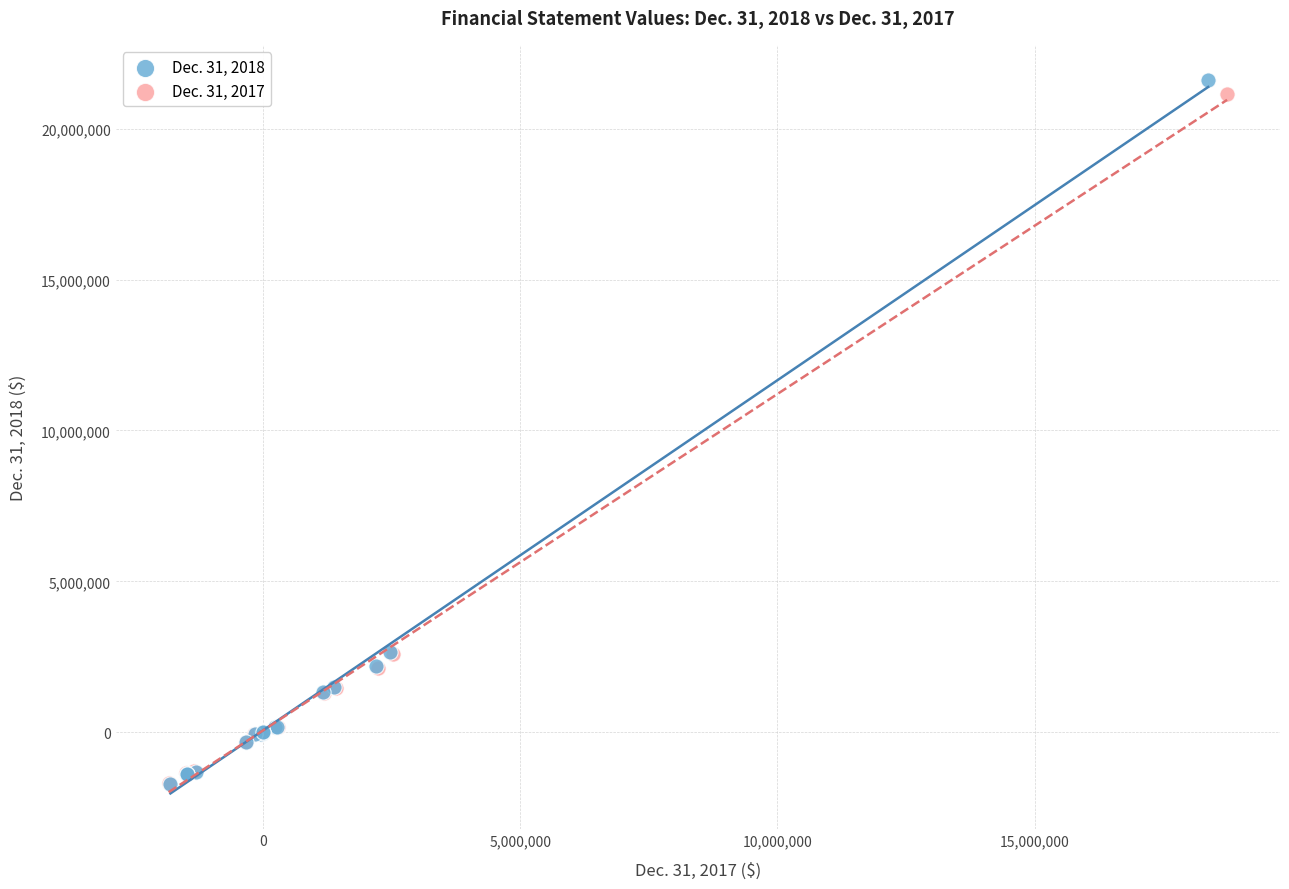

Which series has the widest spread of Y values?

Dec. 31, 2018